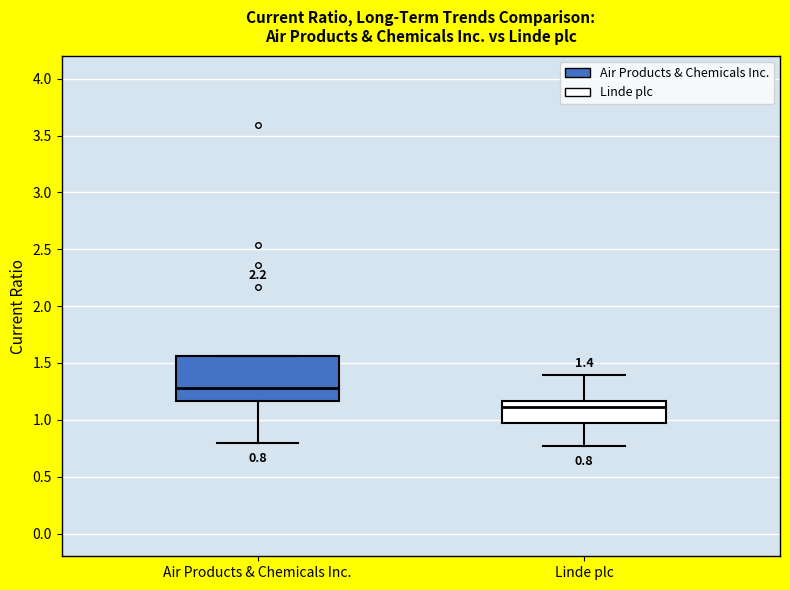

Which box is the tallest, from its lower edge to its upper edge?

Air Products & Chemicals Inc.